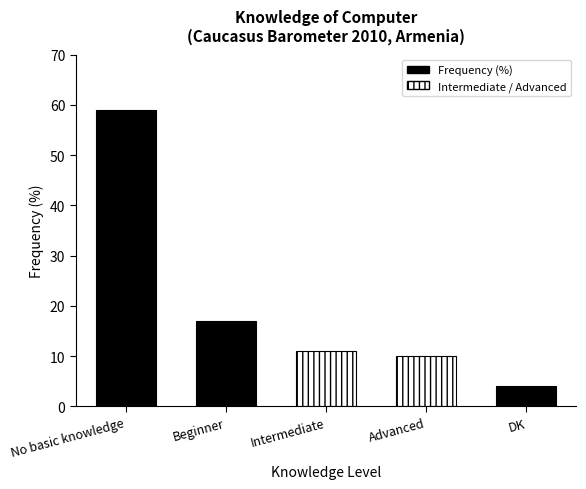

Which category has the highest value across all series?

No basic knowledge